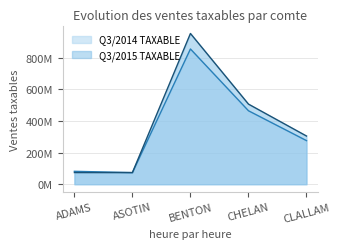

List the series in order of their peak value, highest first.

Q3/2015 TAXABLE, Q3/2014 TAXABLE